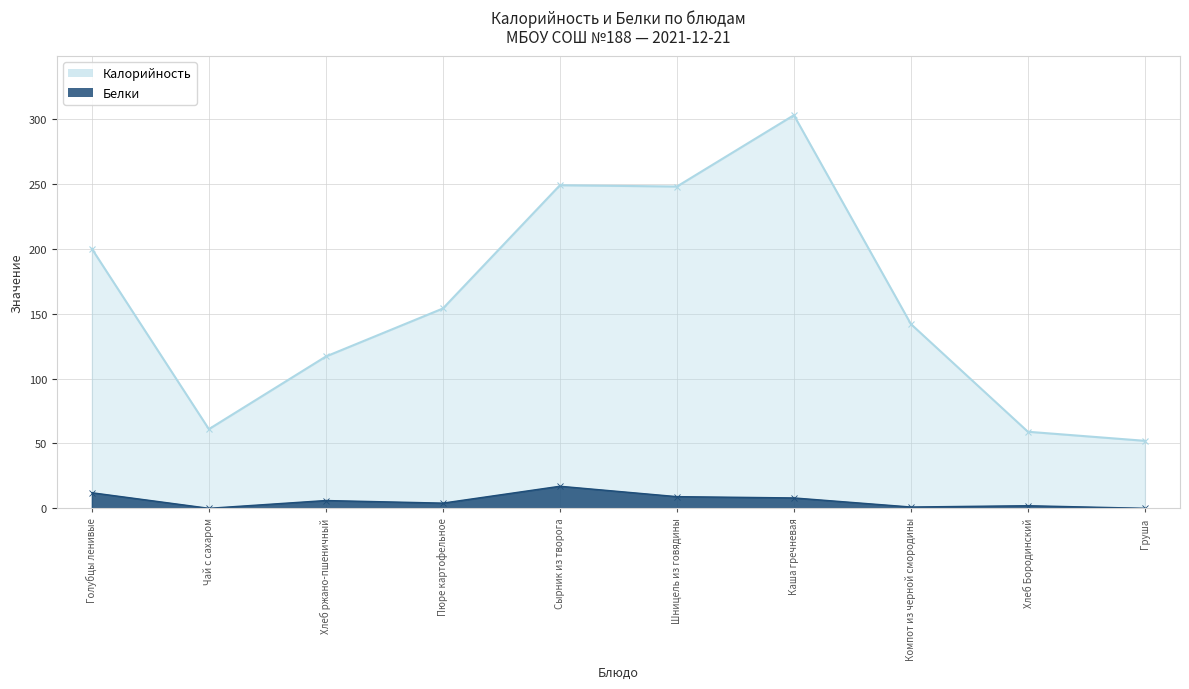

Is the value of Белки at Пюре картофельное greater than the value of Калорийность at Каша гречневая?

No